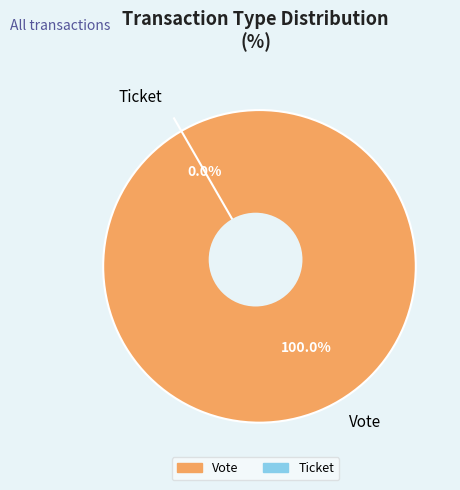

What portion of the pie excludes Ticket?

100.0%